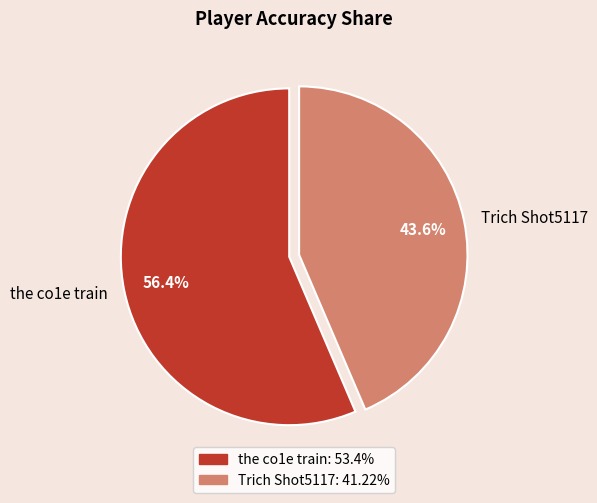

How much of the chart is everything except the co1e train?

43.6%